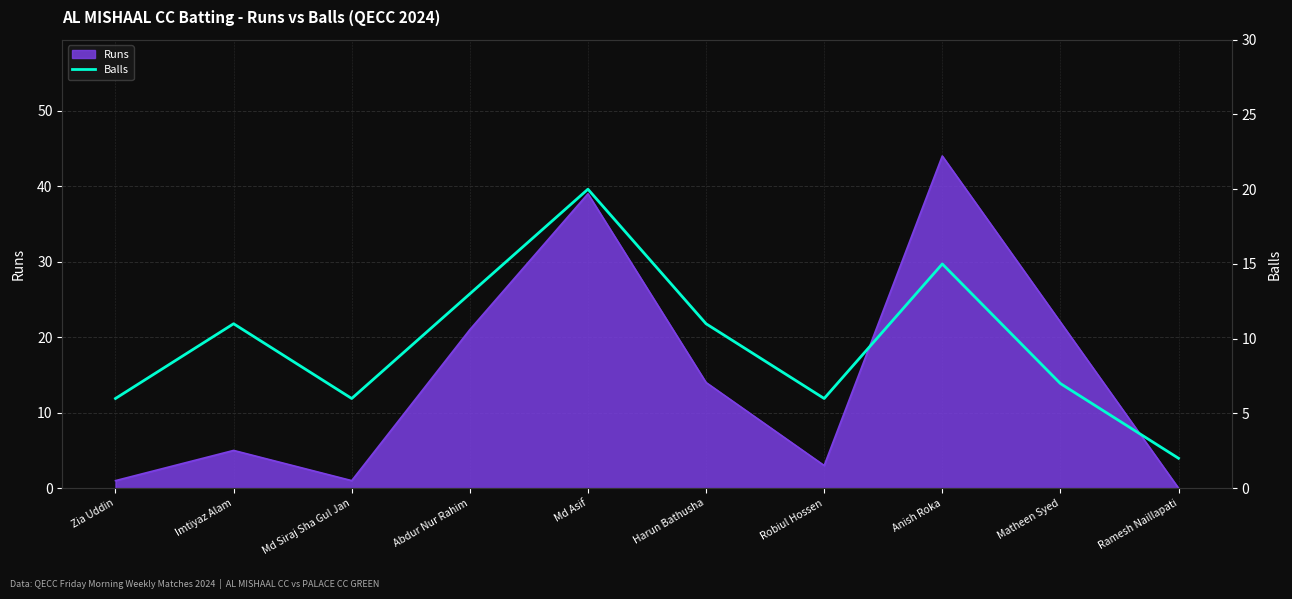

The value at Md Siraj Sha Gul Jan is 4. True or false?

False